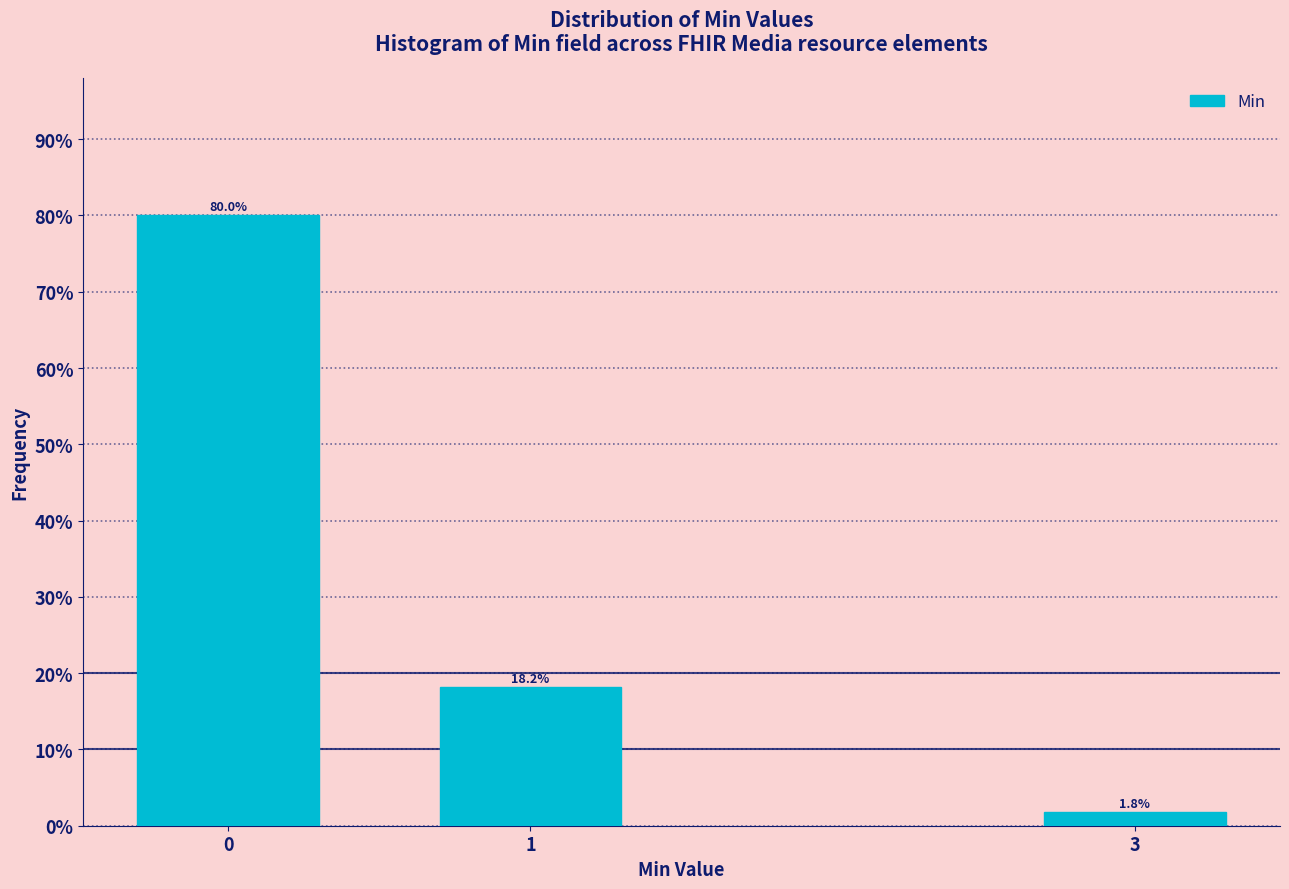

Reading left to right, transcribe all the data shown in this chart.

0=80.0	1=18.2	3=1.8